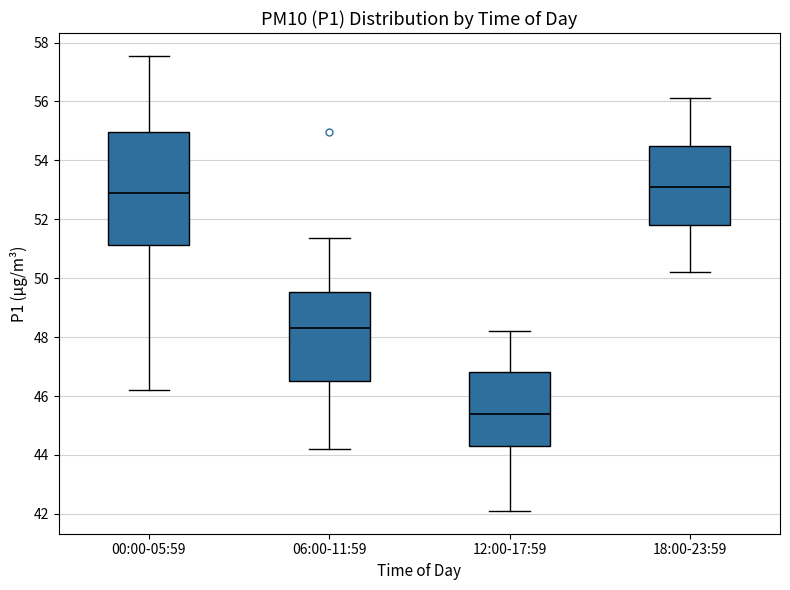

Which box's median line is the highest?

18:00-23:59